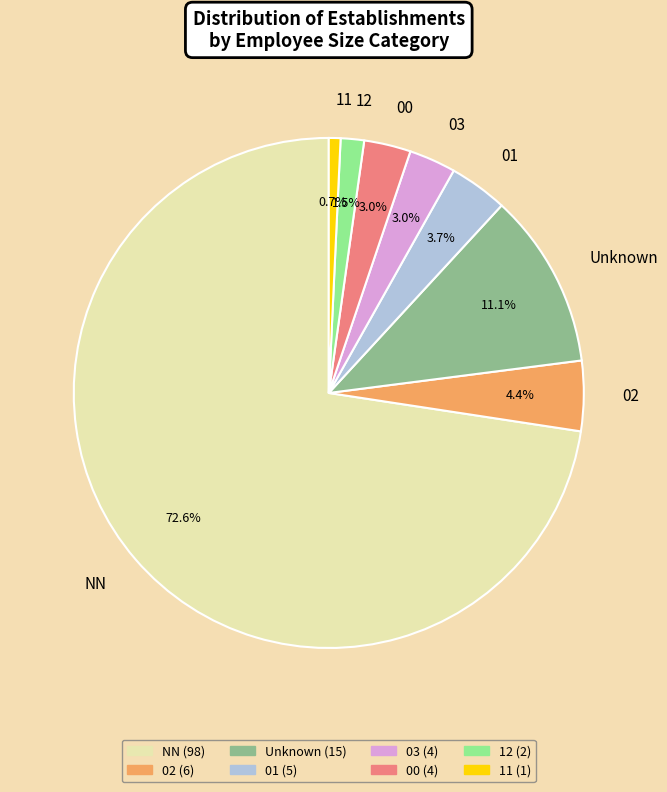

To the nearest percent, what percentage of the pie is NN?

73%